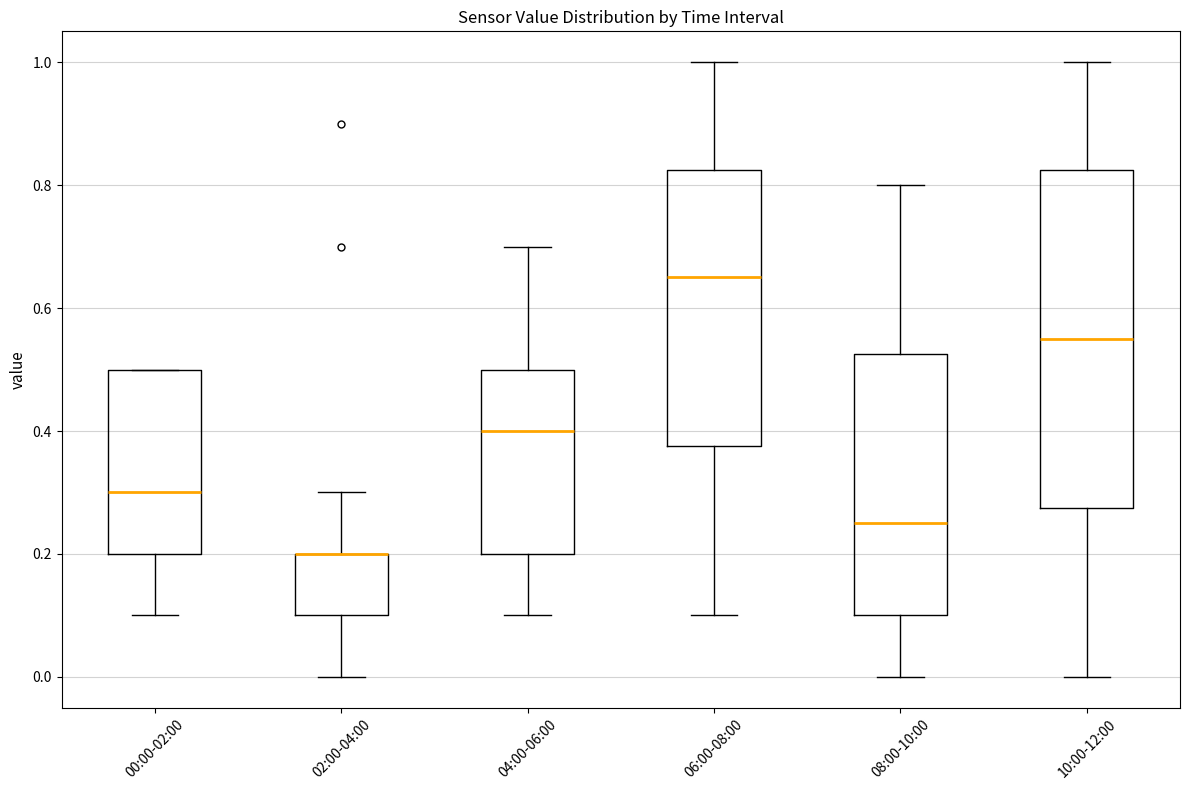

Where is the upper edge of the box for 04:00-06:00 on the y-axis? The values are not printed on the chart, so give them approximately, as read against the axis.

0.50